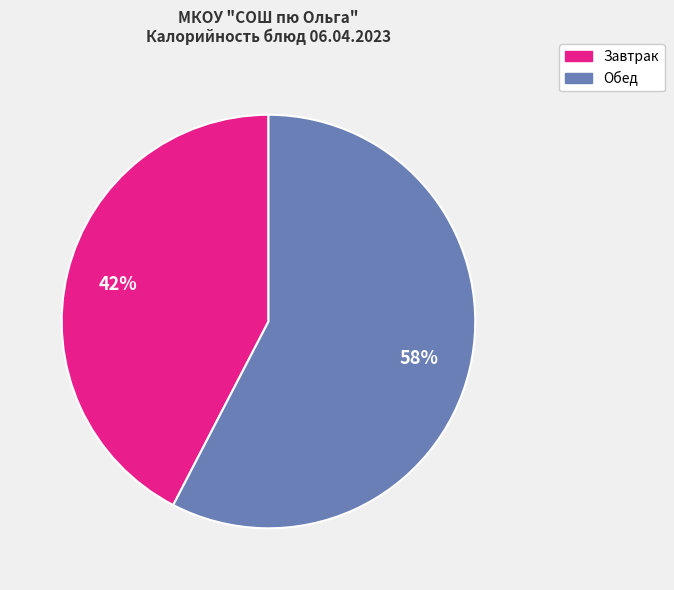

To the nearest percent, what is the average slice percentage?

50%